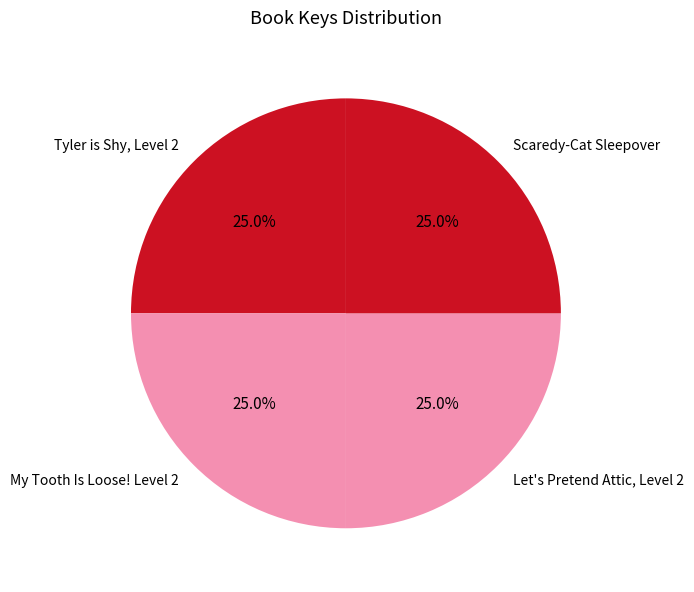

What is the ratio of the value at Tyler is Shy, Level 2 to the value at My Tooth Is Loose! Level 2?

1.0